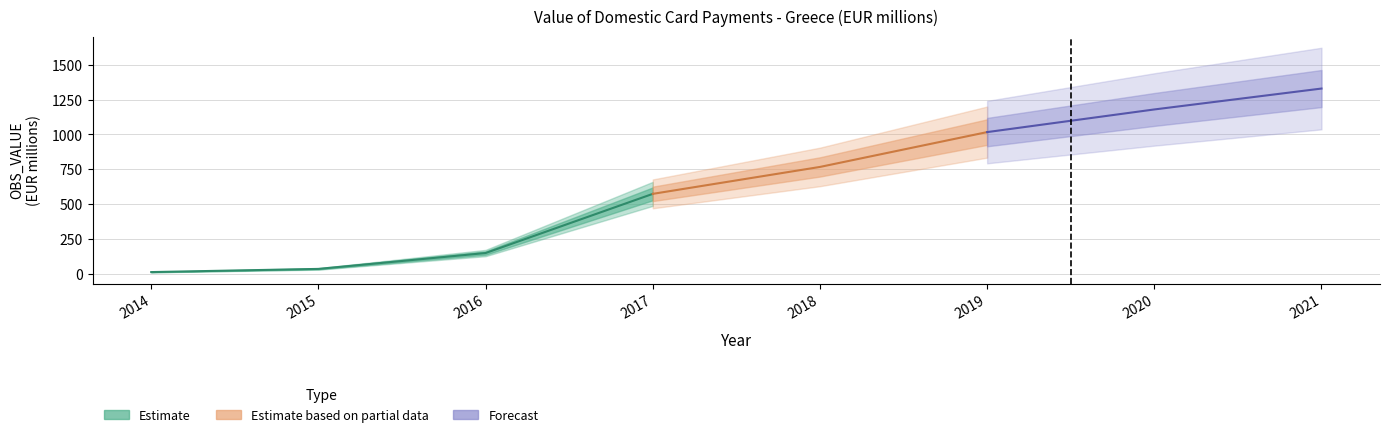

What is the sum of all values?

5067.8